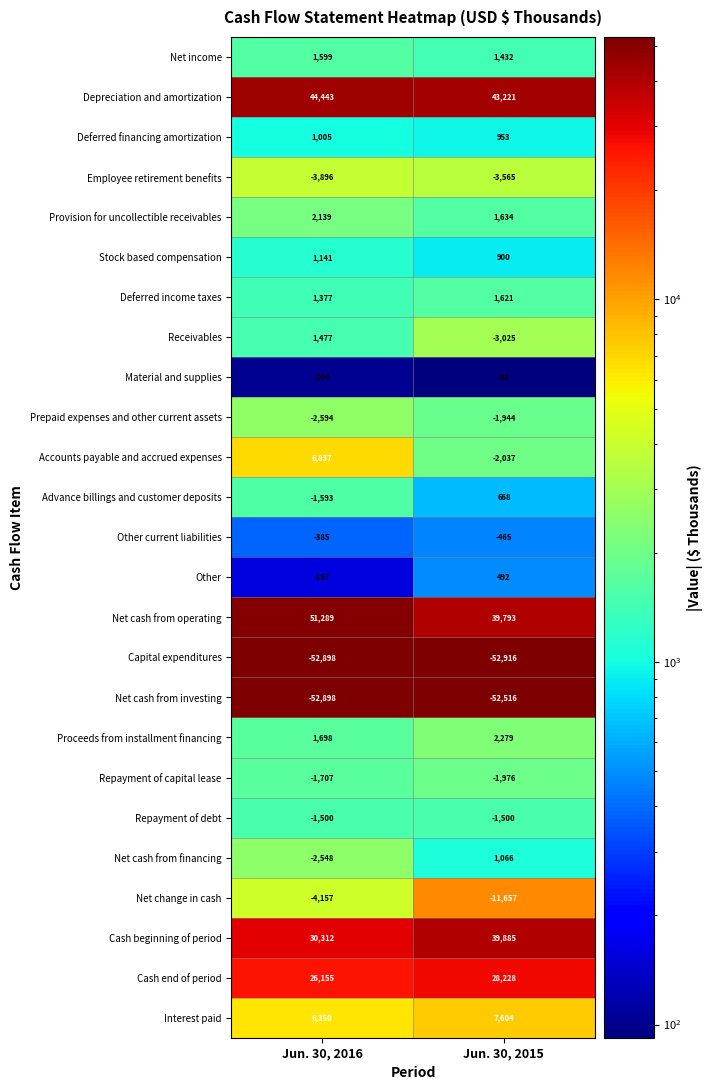

How many data points does each series have?

2